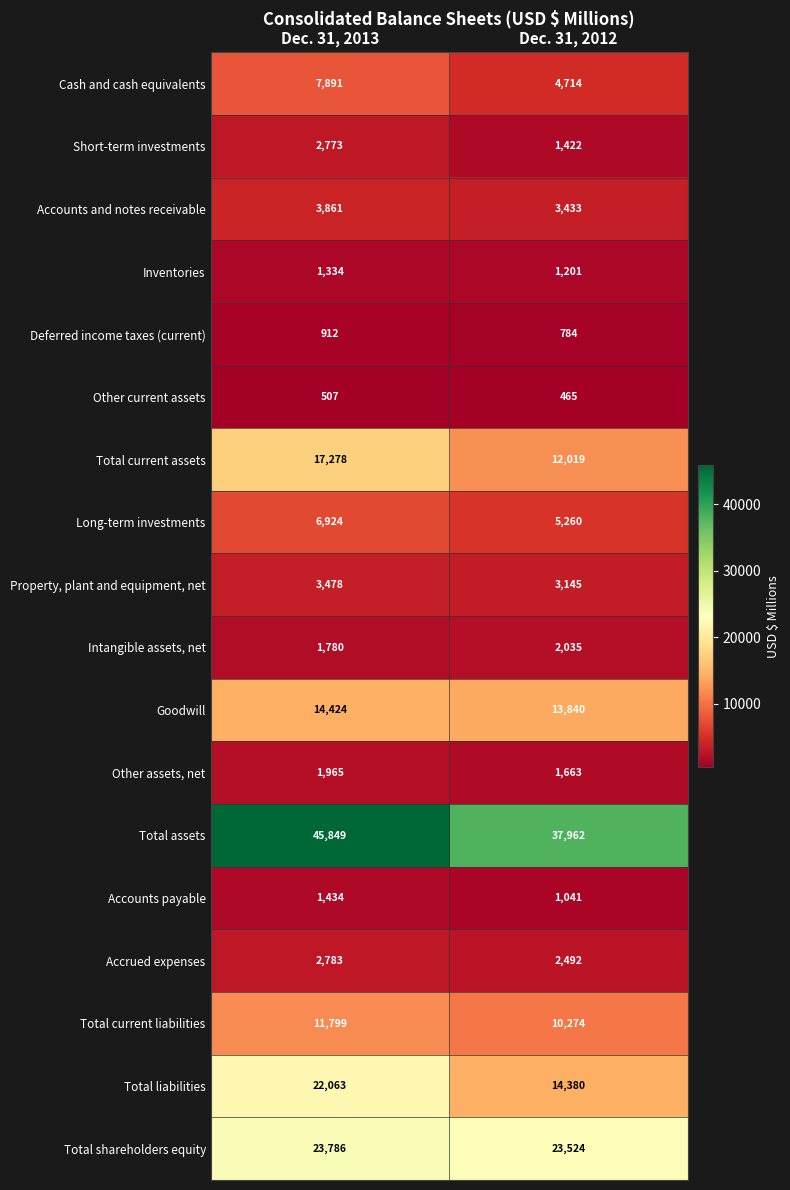

How many data points in Total current liabilities are less than 11799?

1